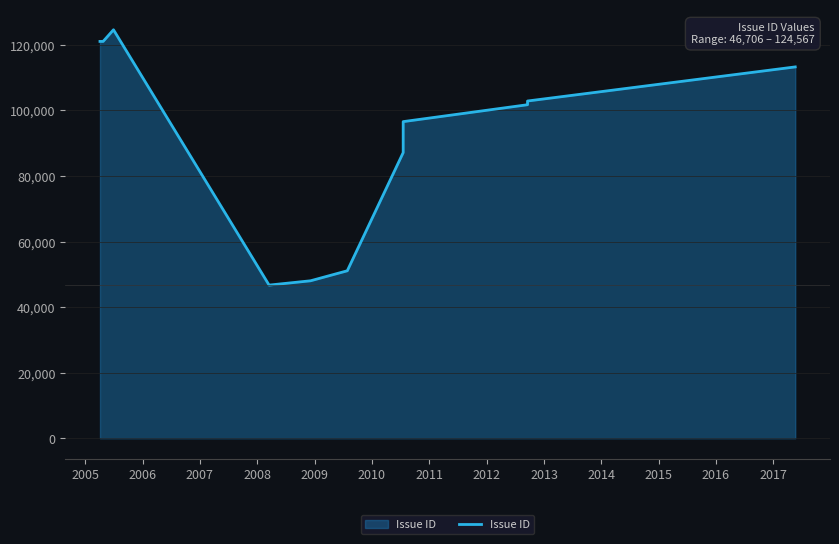

Is it true that the value at 2007 is 72844?

False